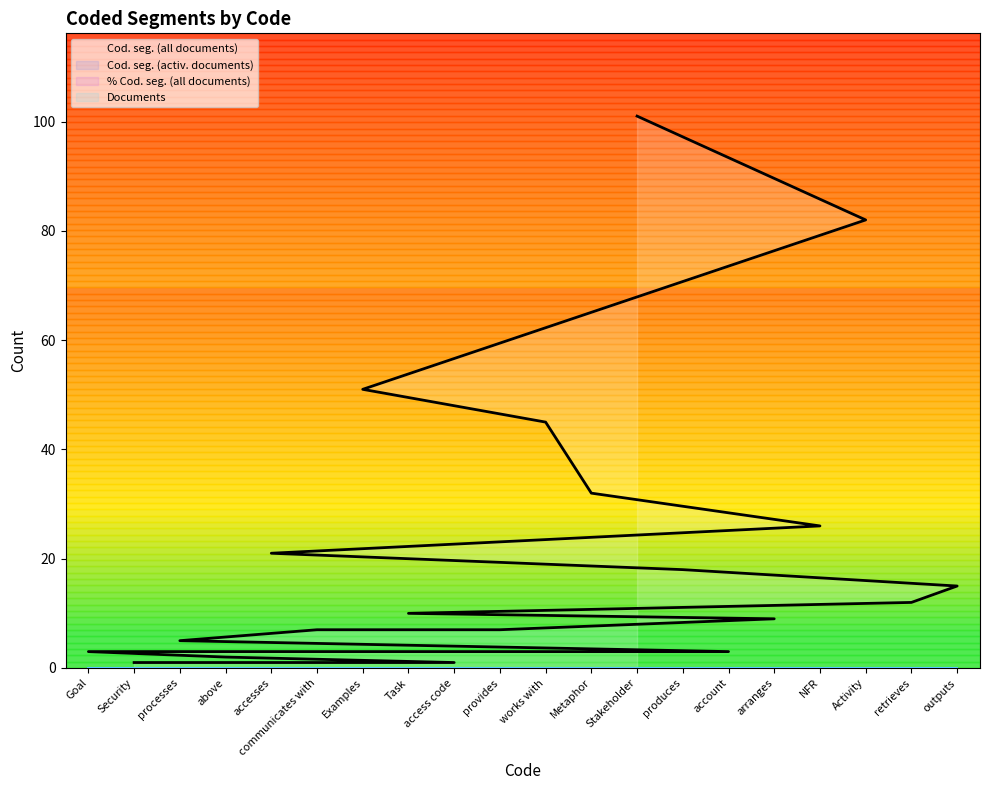

What are all the series names shown in the legend?

Cod. seg. (all documents), Cod. seg. (activ. documents), % Cod. seg. (all documents), Documents